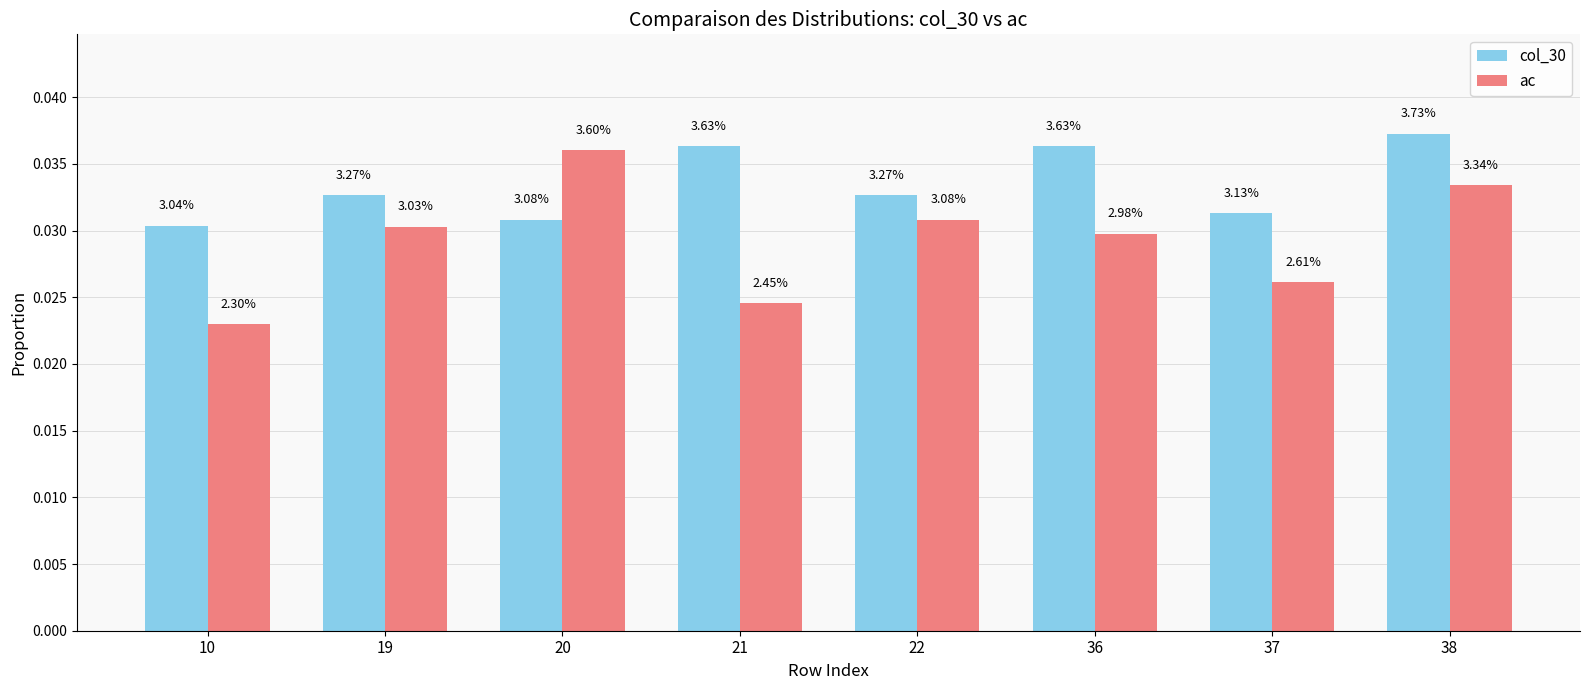

Is the value of col_30 at 38 greater than the value of ac at 38?

Yes